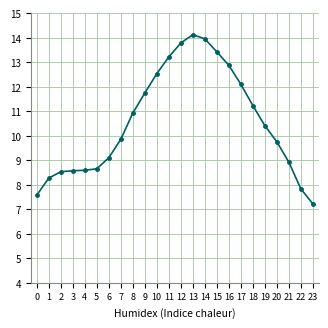

What is the smallest value displayed?

7.2